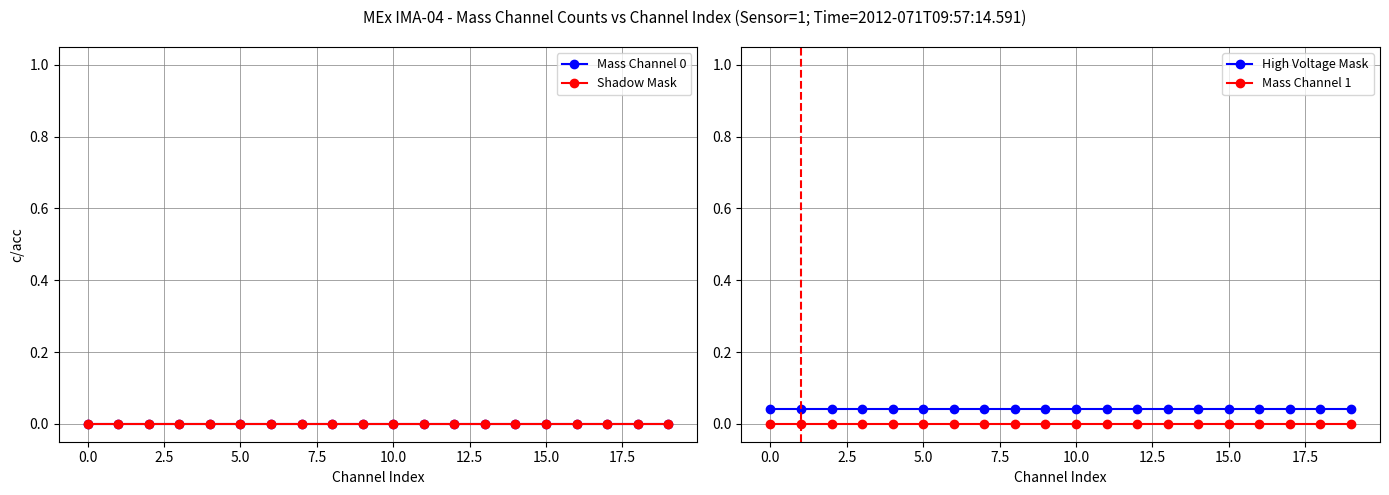

True or false: Mass Channel 1 and High Voltage Mask intersect in this chart.

False